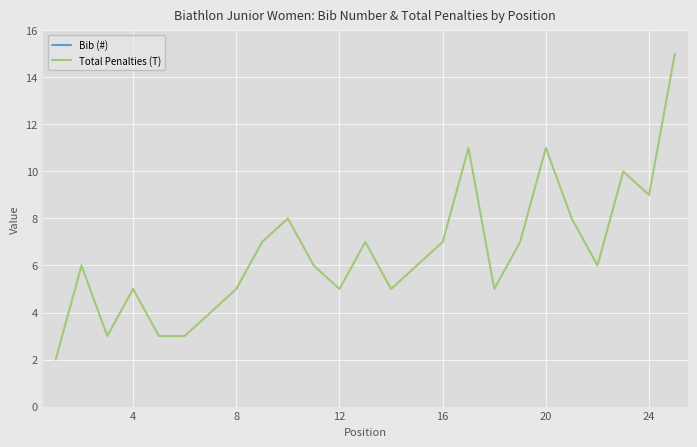

What is the maximum value for Total Penalties (T)?

15